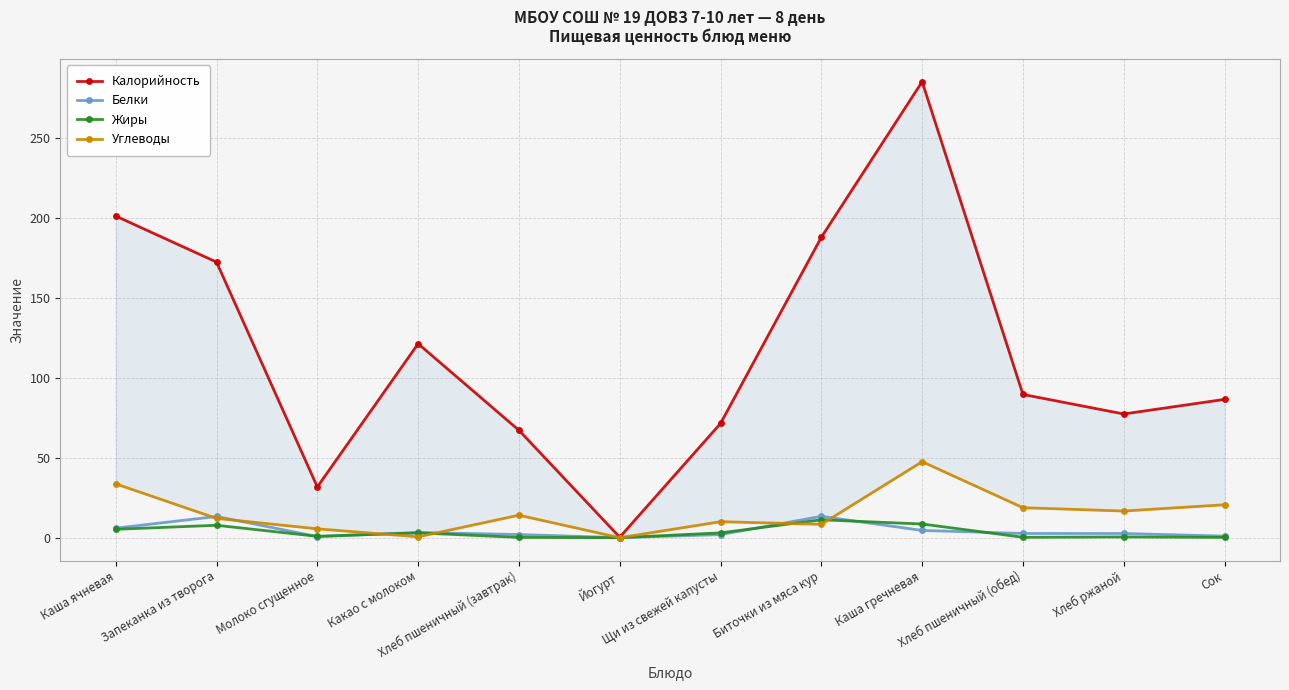

What are all the series names shown in the legend?

Калорийность, Белки, Жиры, Углеводы